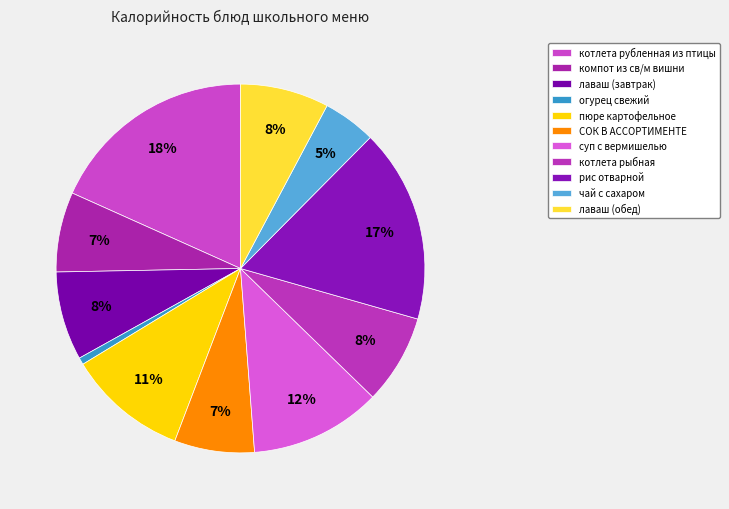

Between пюре картофельное and котлета рубленная из птицы, which is larger?

котлета рубленная из птицы